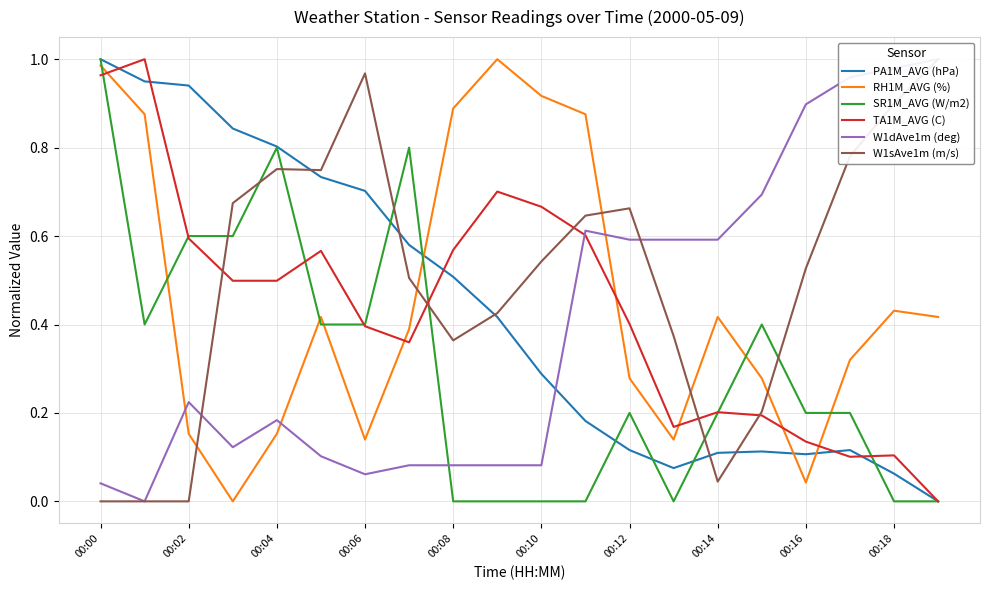

Which category has the highest value in the SR1M_AVG (W/m2) series?

00:00